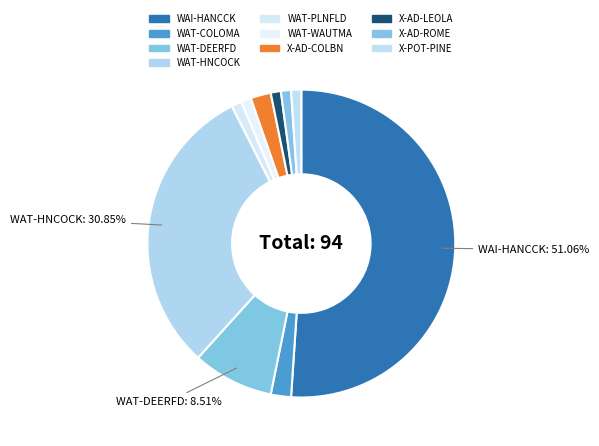

What is the change in value from WAT-DEERFD to X-AD-ROME?

-7